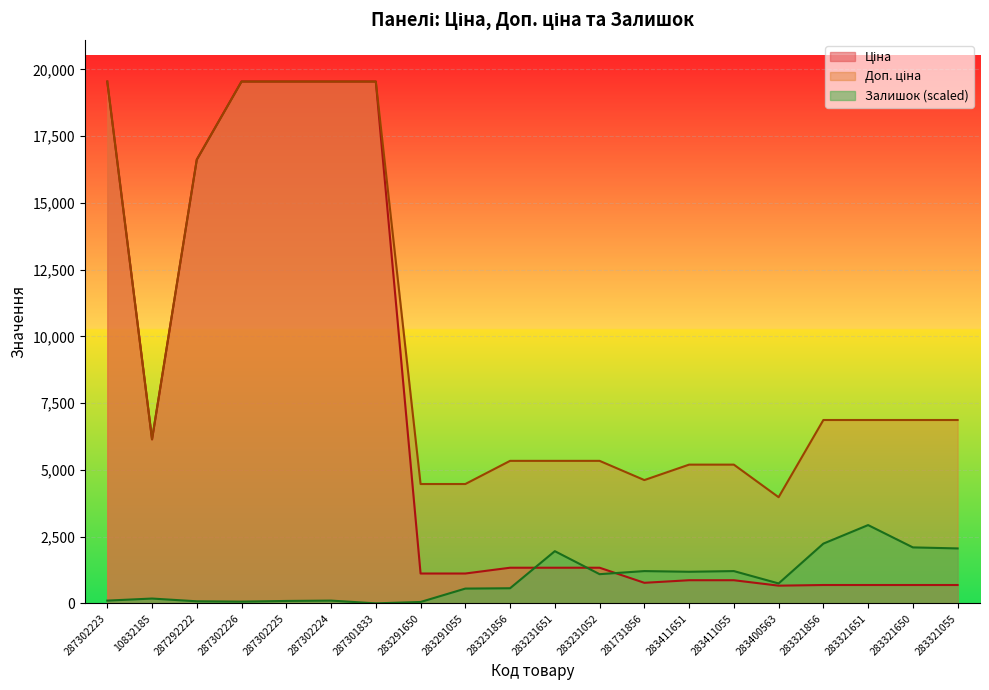

What is the total value across all series at 283321856?

9790.7